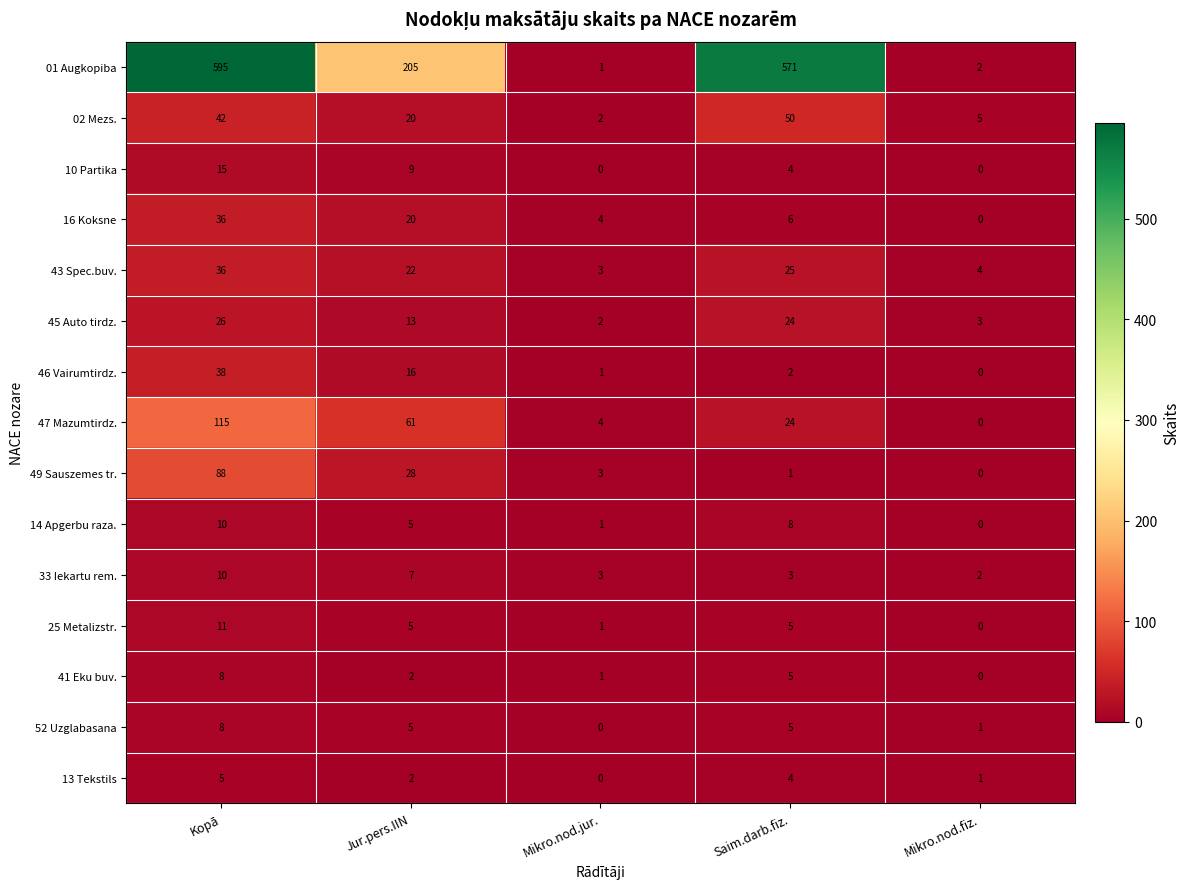

Which series has the largest total across all categories?

01 Augkopiba